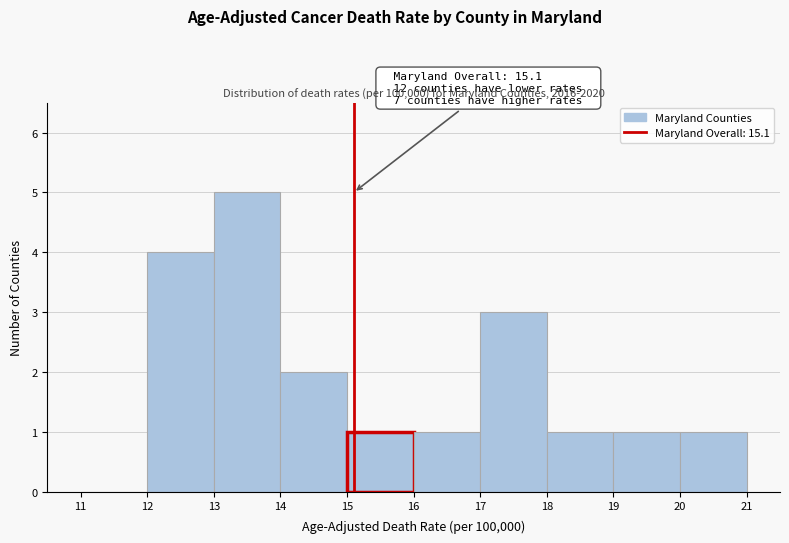

Over which range of the x-axis is the bar tallest?

13 to 14